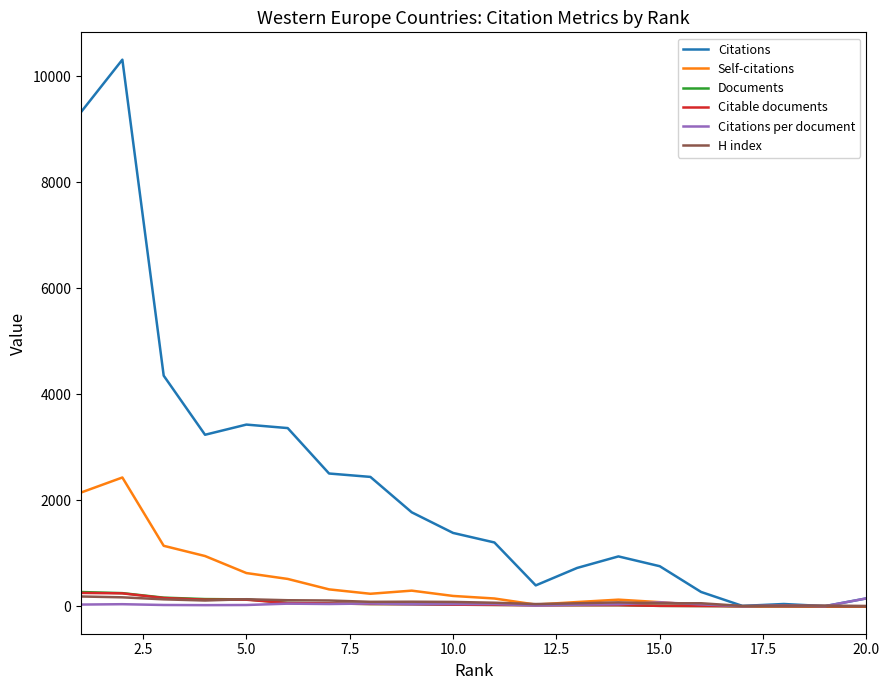

Which series has the widest spread of values?

Citations